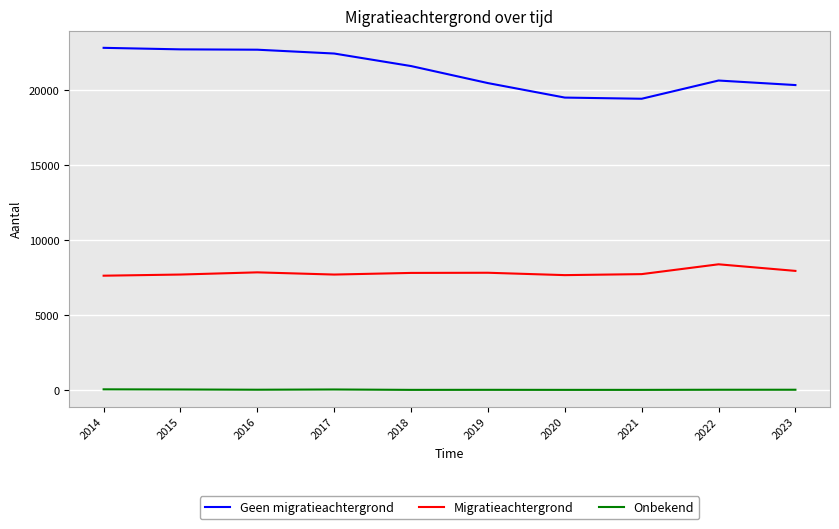

What is the average value of the Migratieachtergrond series?

7838